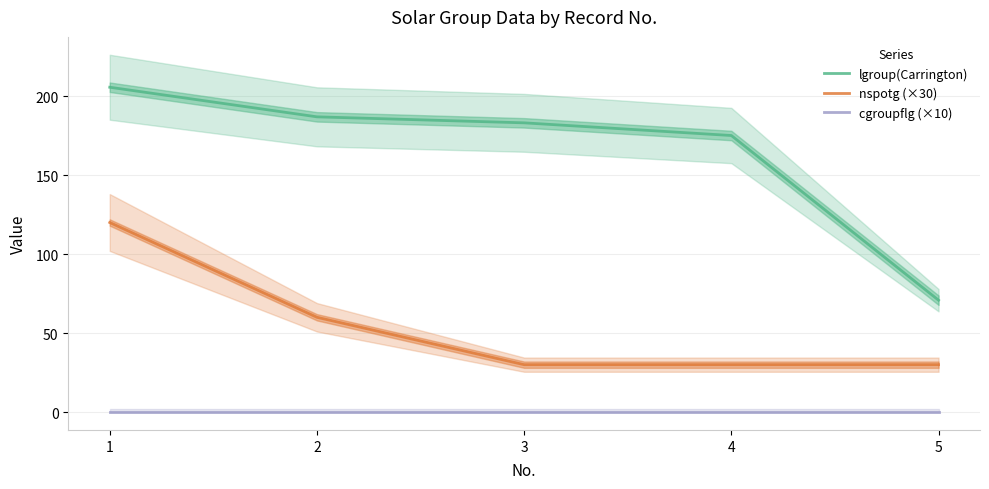

Where is cgroupflg (×10) nearest to the value 0?

1